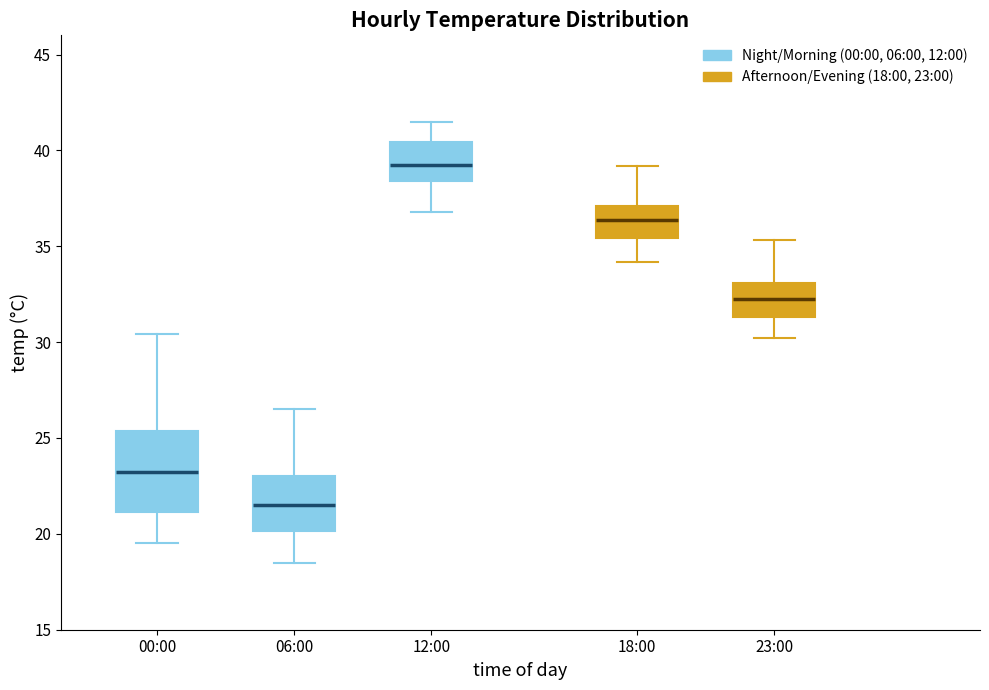

Reading left to right, read every box against the y-axis: the position of its median line, the range the box covers, and the ends of its whiskers. The values are not printed on the chart, so give them approximately, as read against the axis.

00:00: median 23.5, box 21.0 to 25.5, whiskers 19.5 to 30.5
06:00: median 21.5, box 20.0 to 23.0, whiskers 18.5 to 26.5
12:00: median 39.5, box 38.5 to 40.5, whiskers 37.0 to 41.5
18:00: median 36.5, box 35.5 to 37.0, whiskers 34.0 to 39.0
23:00: median 32.5, box 31.5 to 33.0, whiskers 30.0 to 35.5